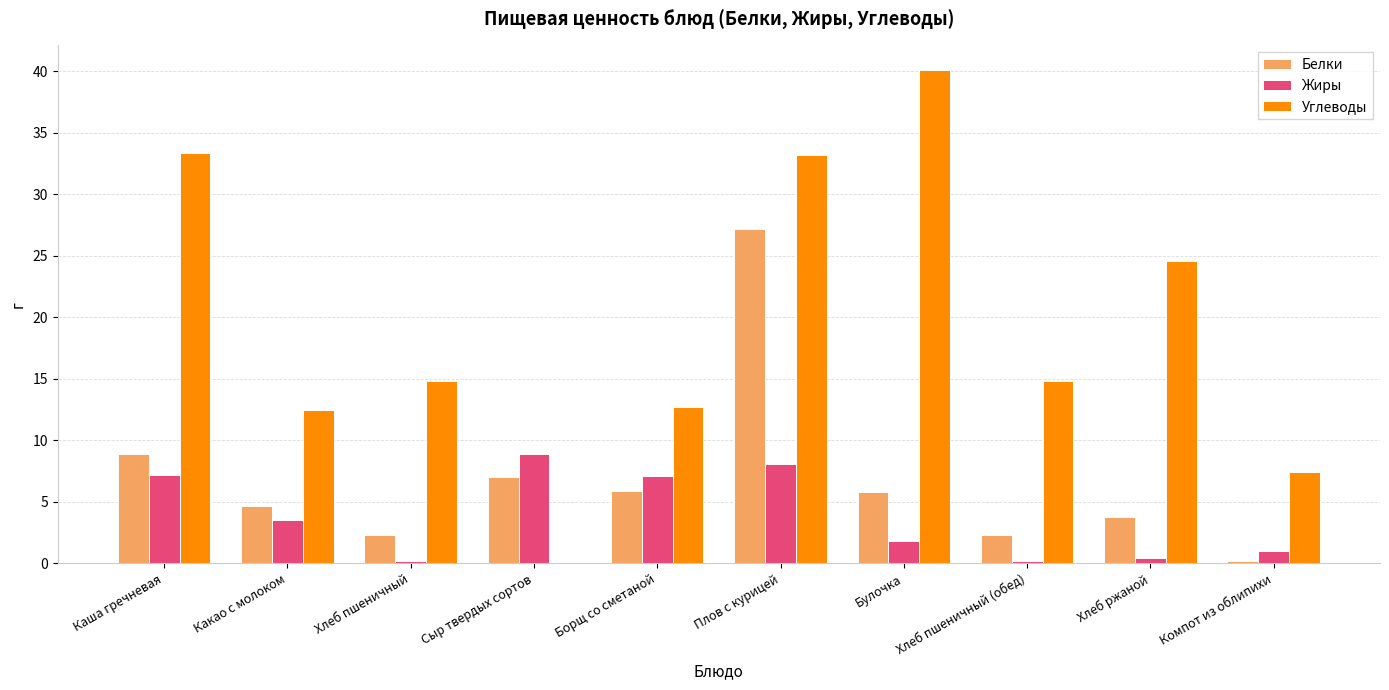

Which series has the largest total across all categories?

Углеводы